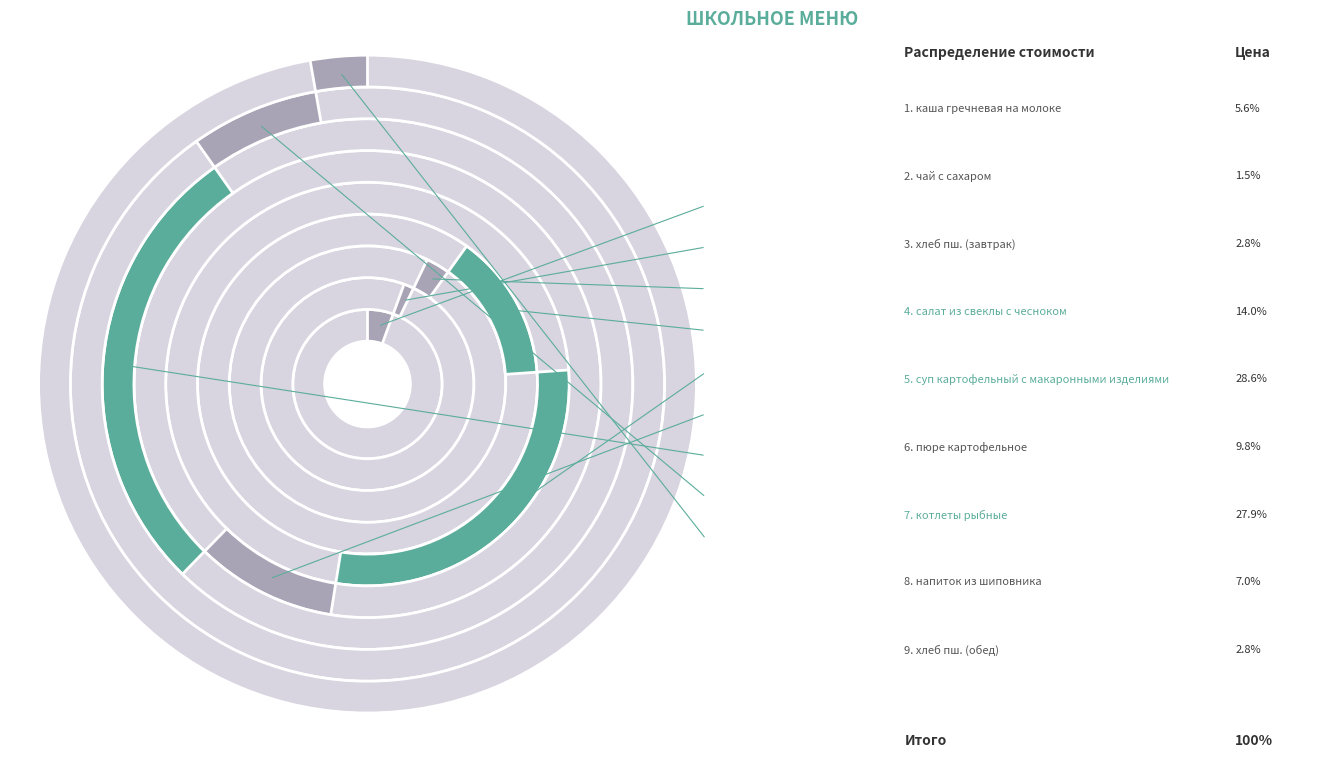

Which category has the biggest portion of the pie?

суп картофельный с макаронными изделиями